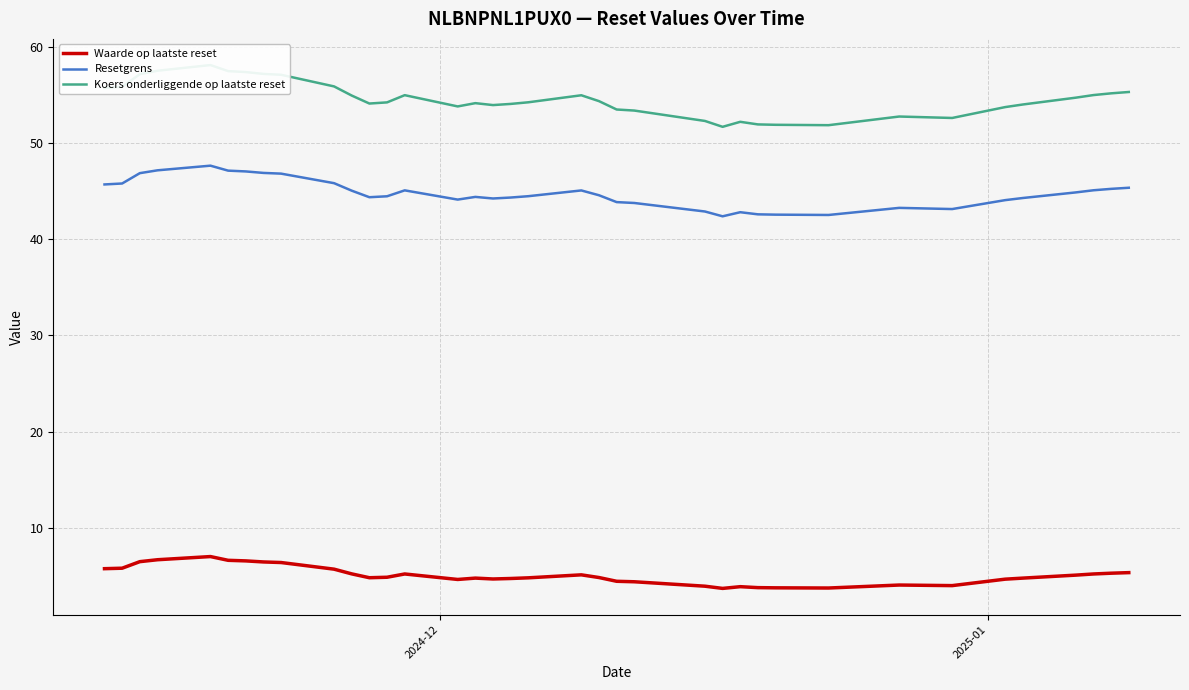

What are all the series names shown in the legend?

Waarde op laatste reset, Resetgrens, Koers onderliggende op laatste reset